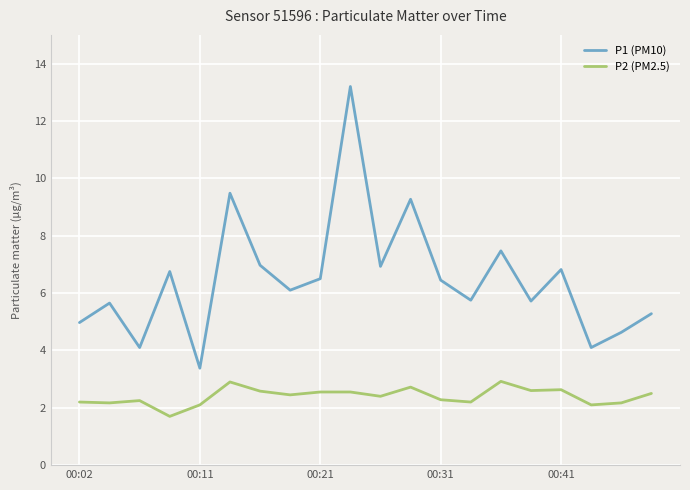

List the series in order of their overall mean, lowest first.

P2 (PM2.5), P1 (PM10)